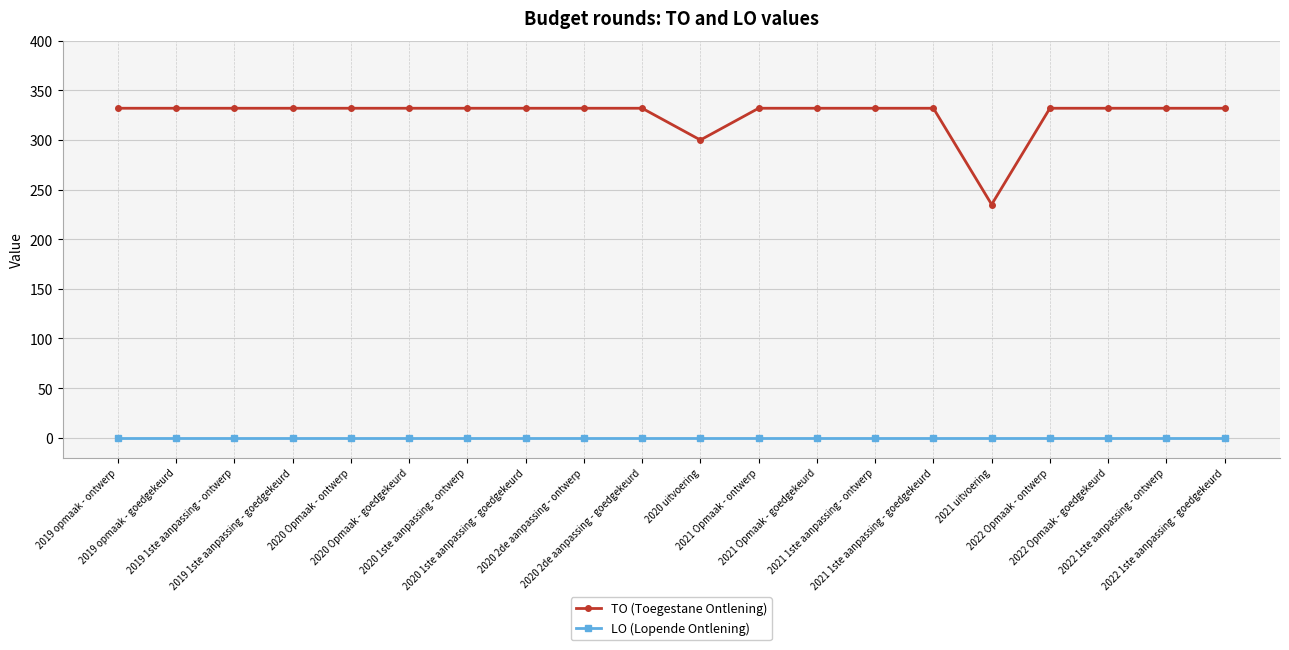

What is the difference between the maximum and minimum values in the TO (Toegestane Ontlening) series?

97